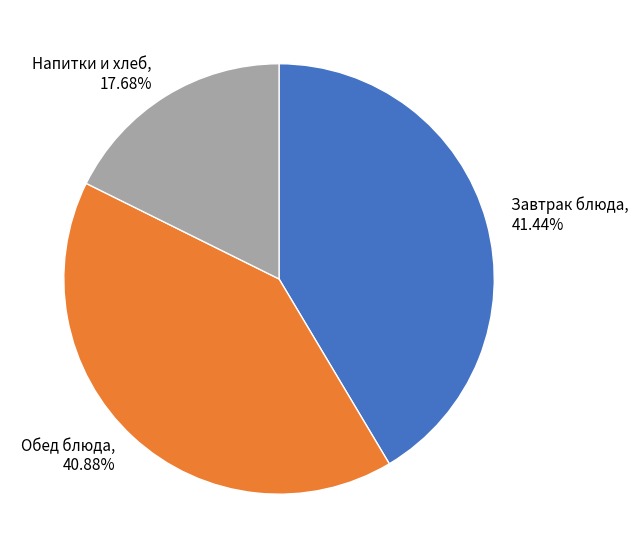

To the nearest percent, what is the difference between the largest and smallest slice percentages?

24%